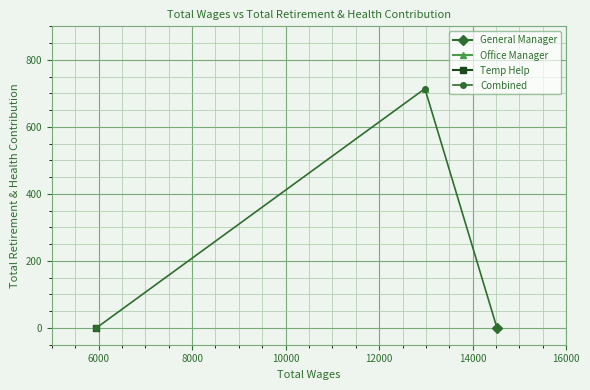

What is the value of the 2nd point from the left?

714